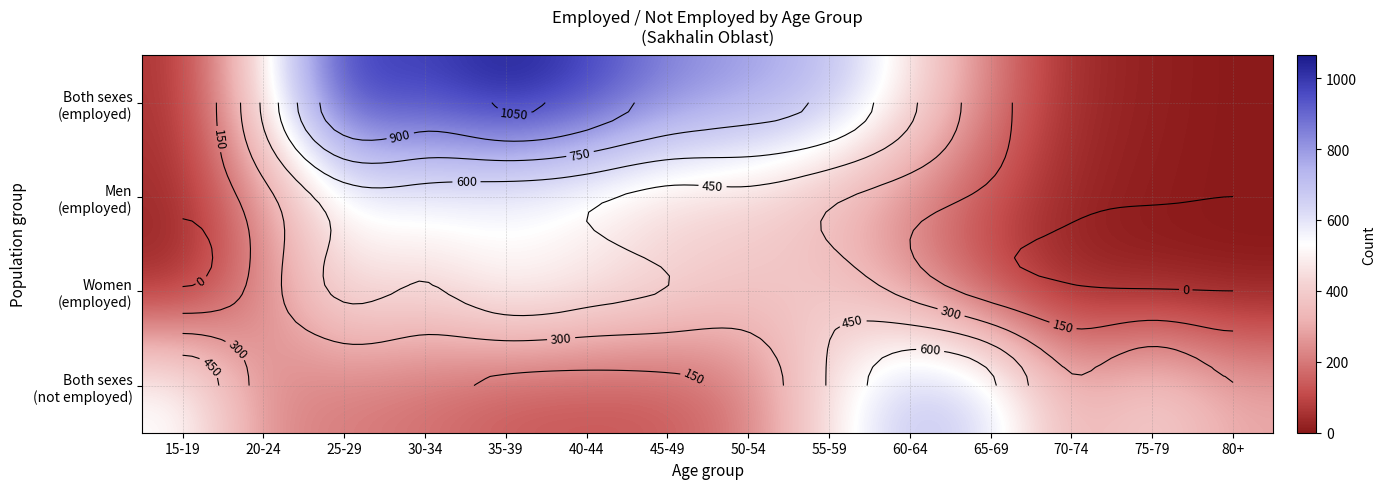

Where does the Men (employed) series first go above 328?

25-29